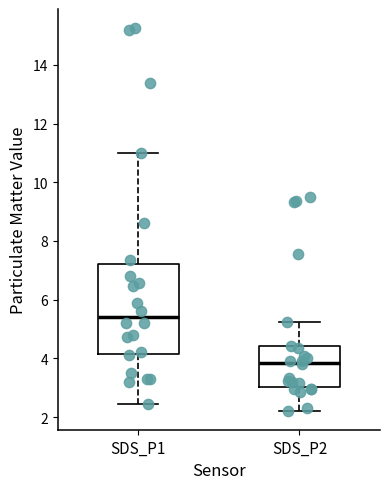

Which box's median line is the lowest?

SDS_P2